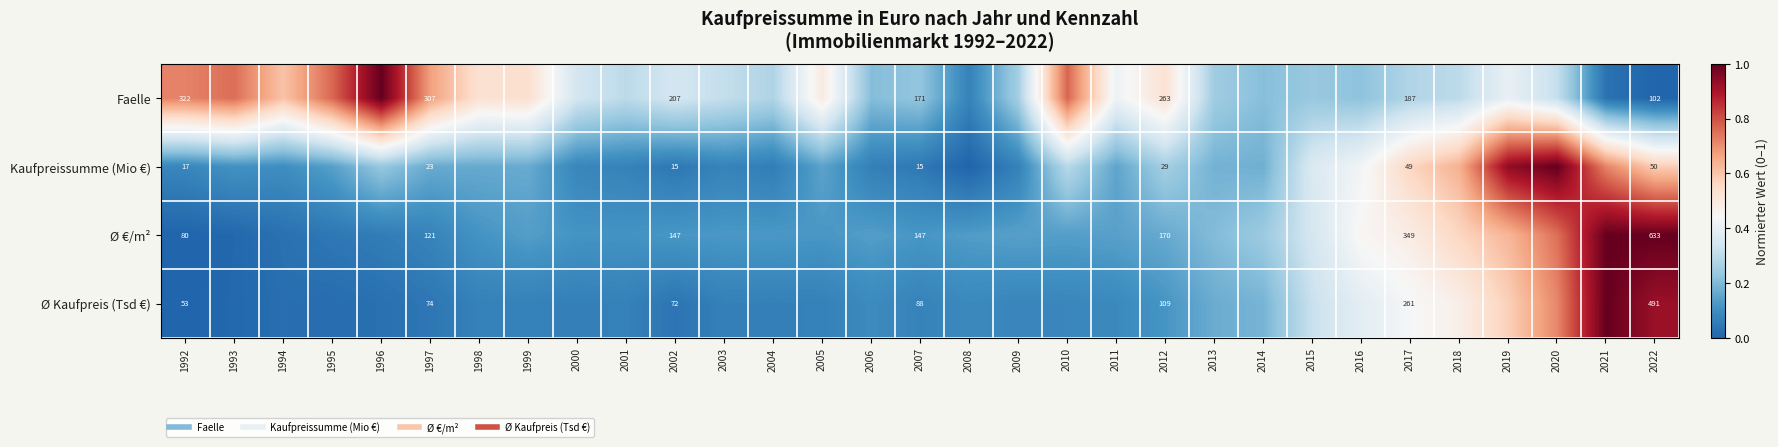

True or false: Ø Kaufpreis (Tsd €) has a value of 0.0 at 1996.

False